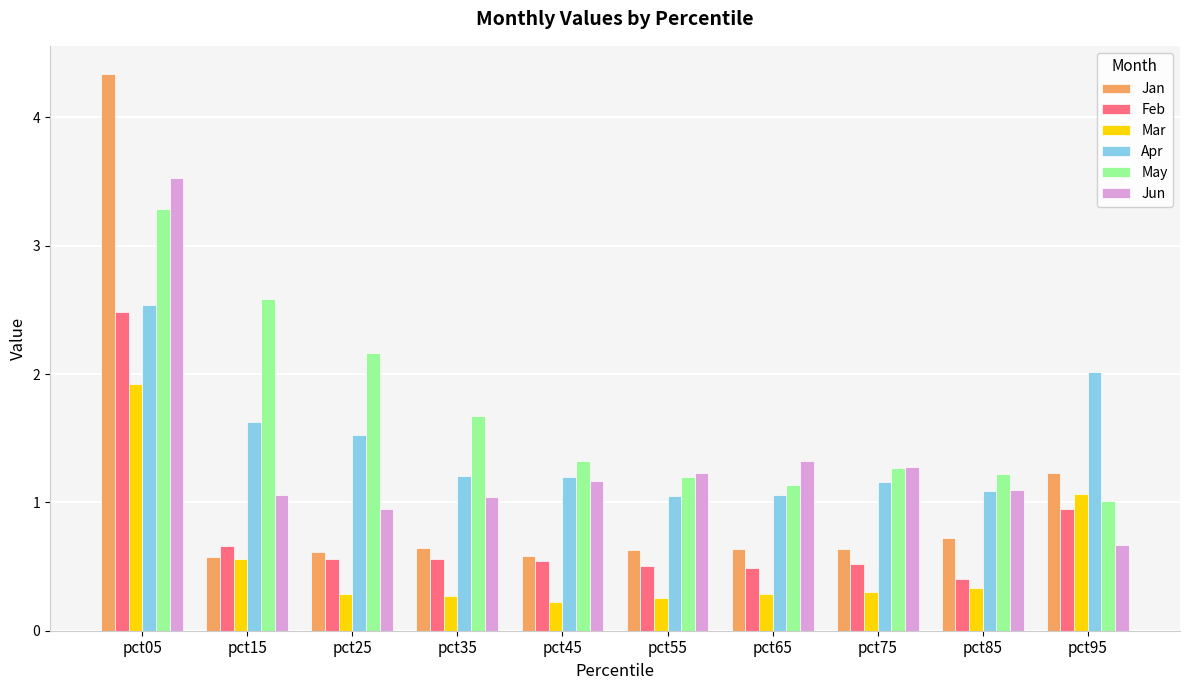

What is the difference between the maximum and minimum values in the Apr series?

1.5